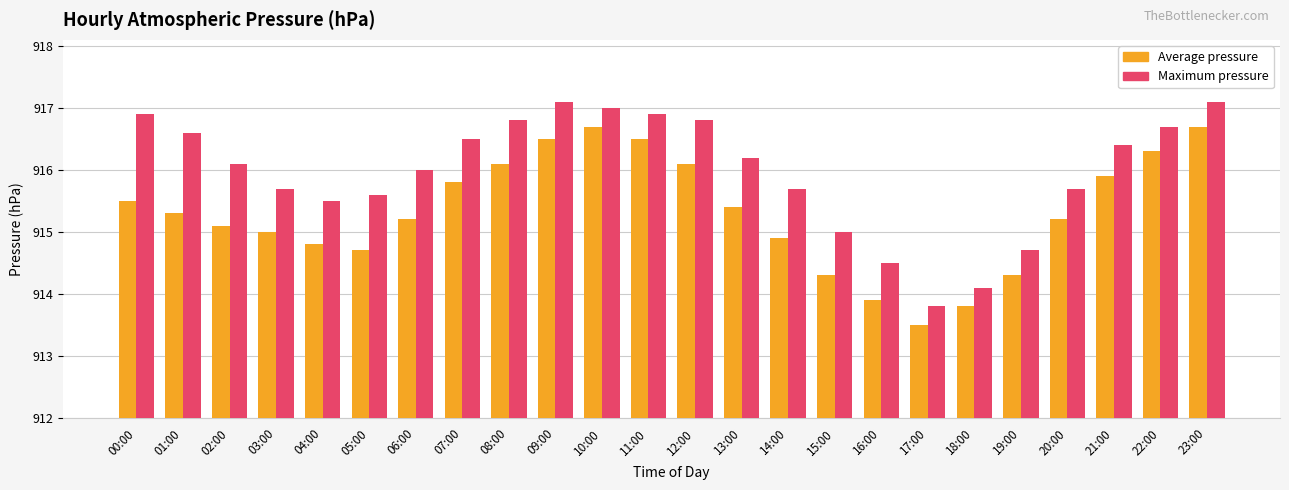

The value of Maximum pressure at 09:00 is 917.1. True or false?

True